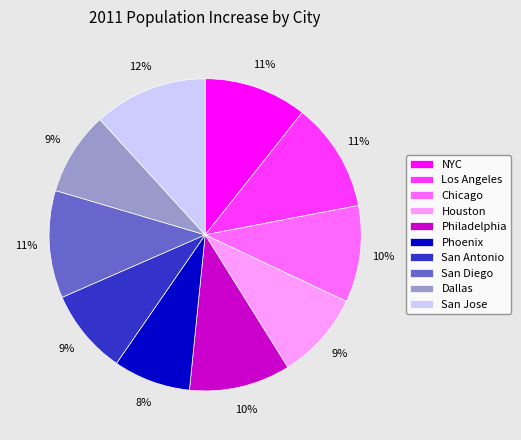

To the nearest percent, what is the combined percentage of Philadelphia and San Jose?

22%